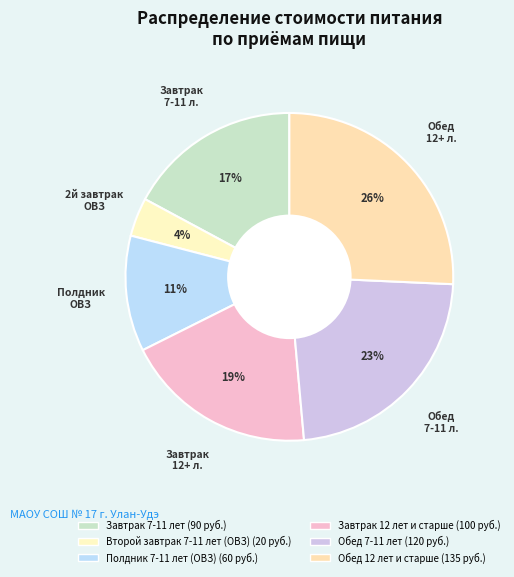

To the nearest percent, what portion does Завтрак 7-11 лет represent?

17%